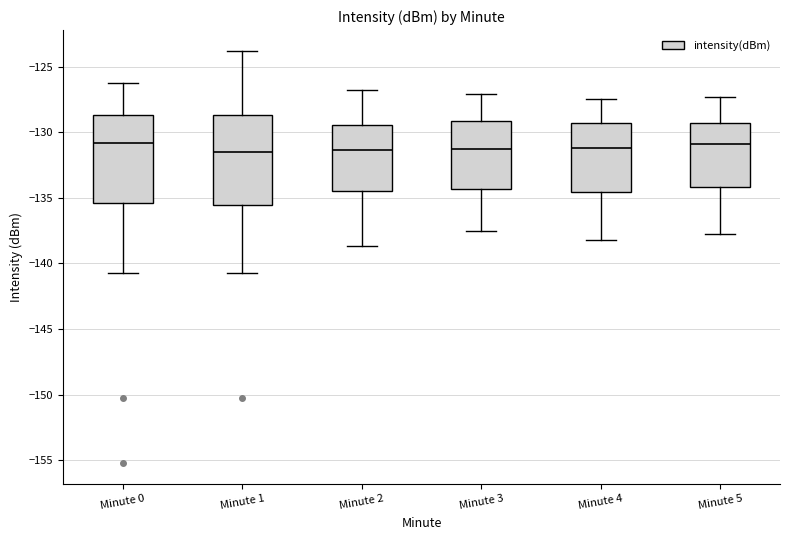

Where does the lower whisker of the box for Minute 4 end on the y-axis? The values are not printed on the chart, so give them approximately, as read against the axis.

-138.0